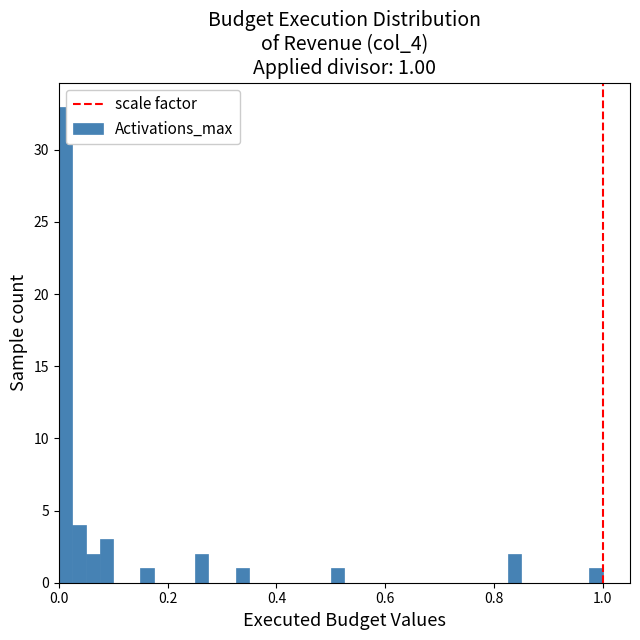

Around what value on the x-axis is the tallest bar? Give the approximate position of its centre, as read against the axis.

0.02